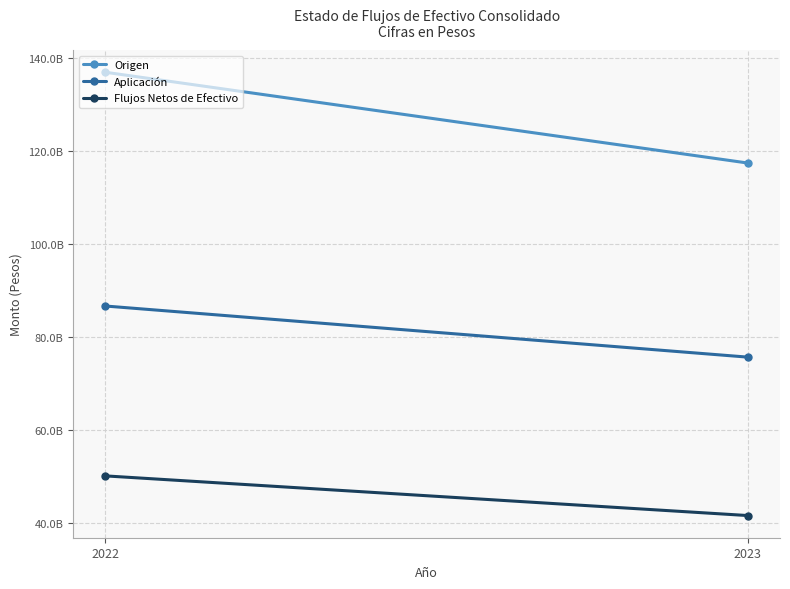

What is the value of the Aplicación point at the 1st from the left?

86682990187